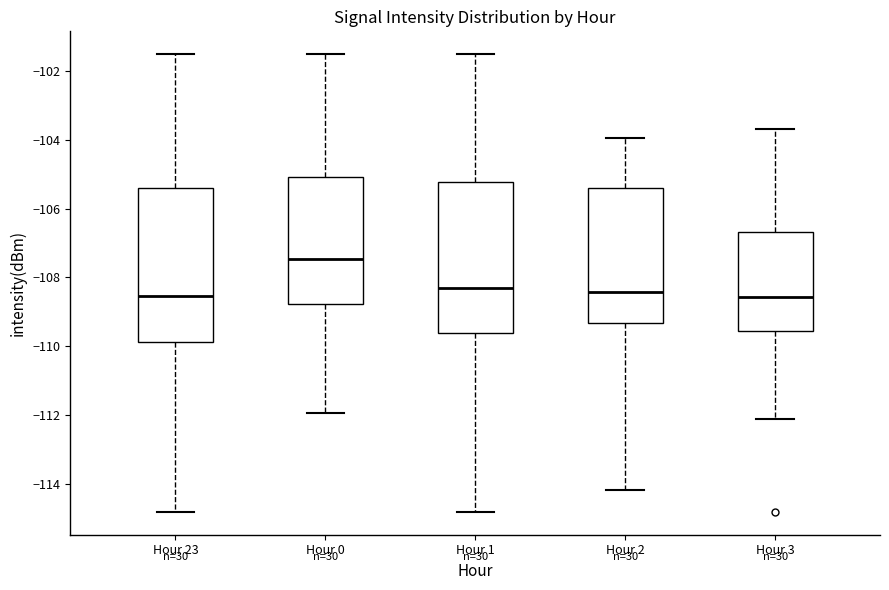

Where is the lower edge of the box for Hour 3 on the y-axis? The values are not printed on the chart, so give them approximately, as read against the axis.

-109.6